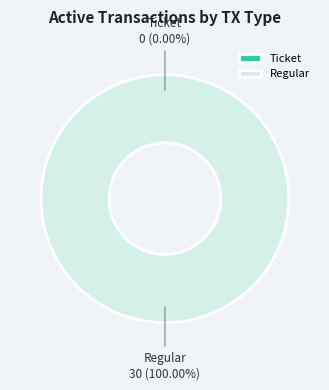

To the nearest percent, what percentage of the pie is Regular?

100%